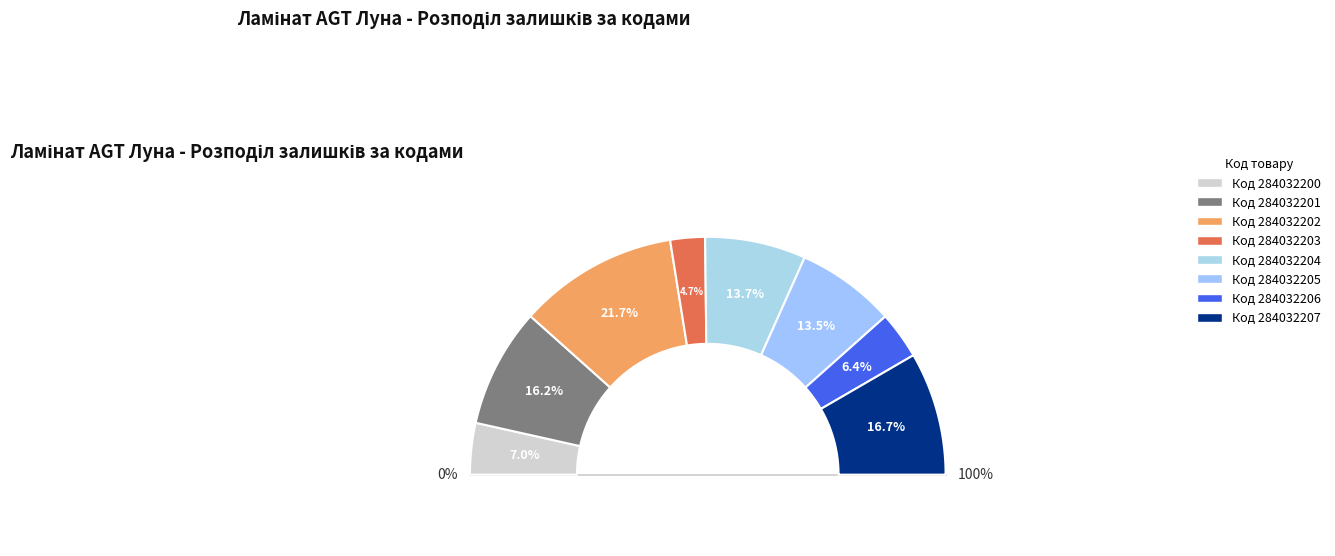

True or false: 284032205 accounts for 27% of the total.

False